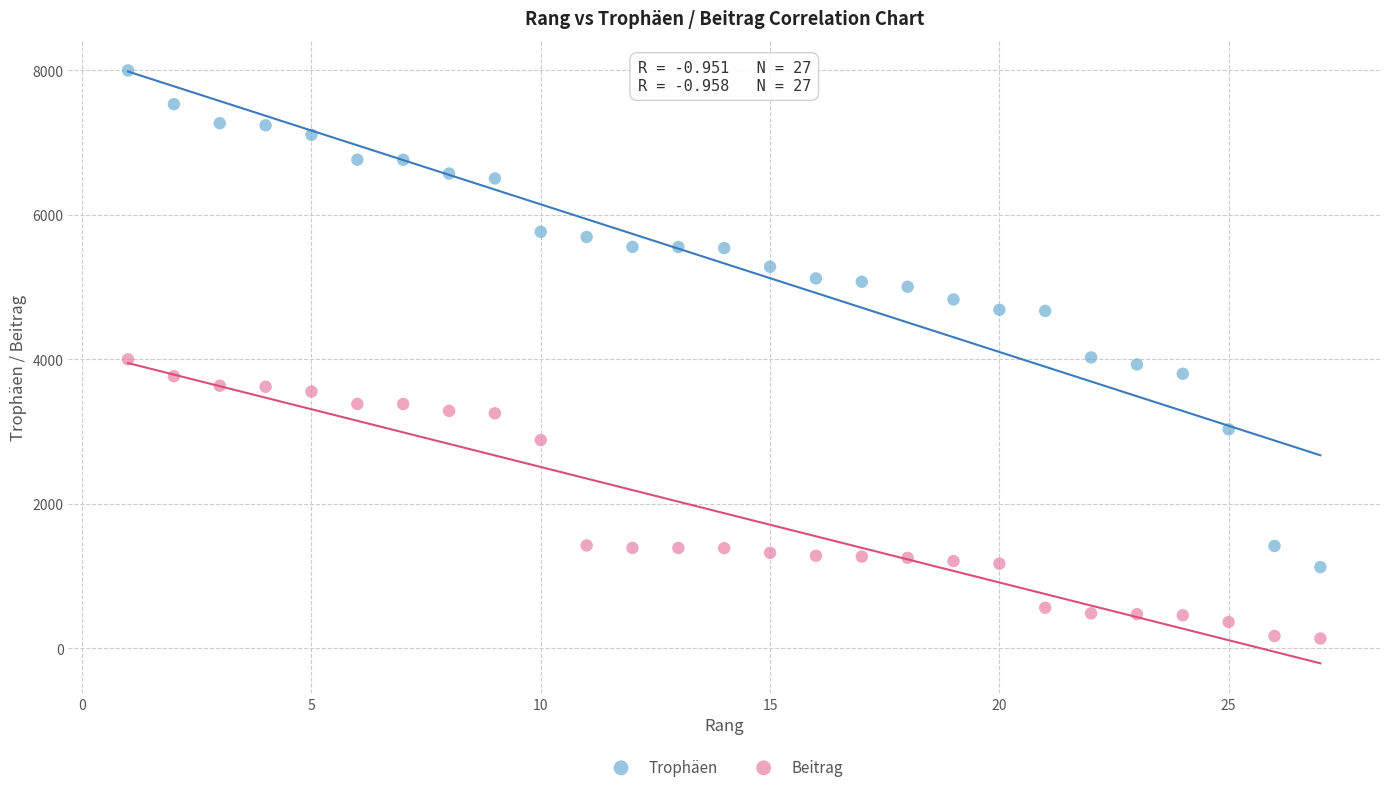

Which series reaches the minimum Y coordinate?

Beitrag